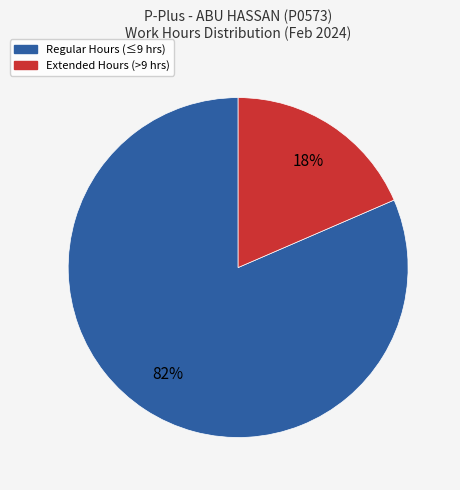

Is there any slice that represents more than half of the pie?

Yes